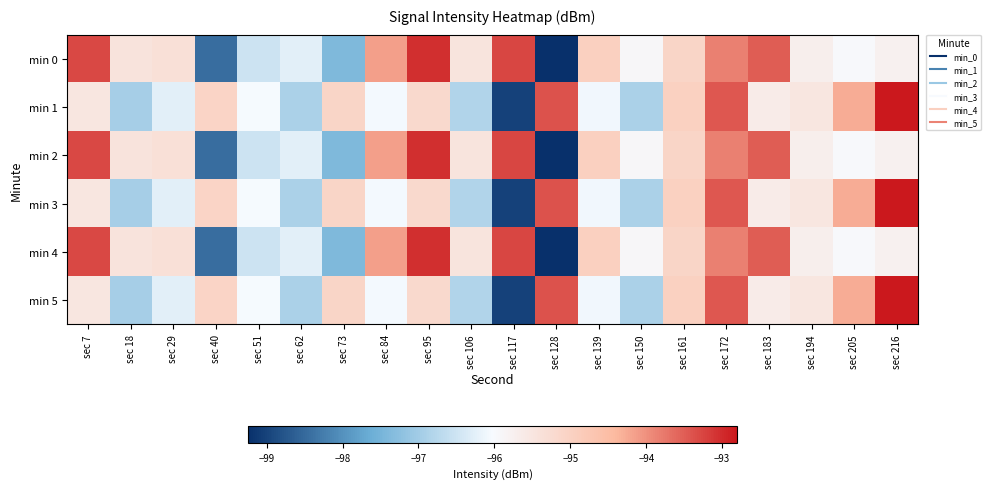

How many data points does each series have?

20